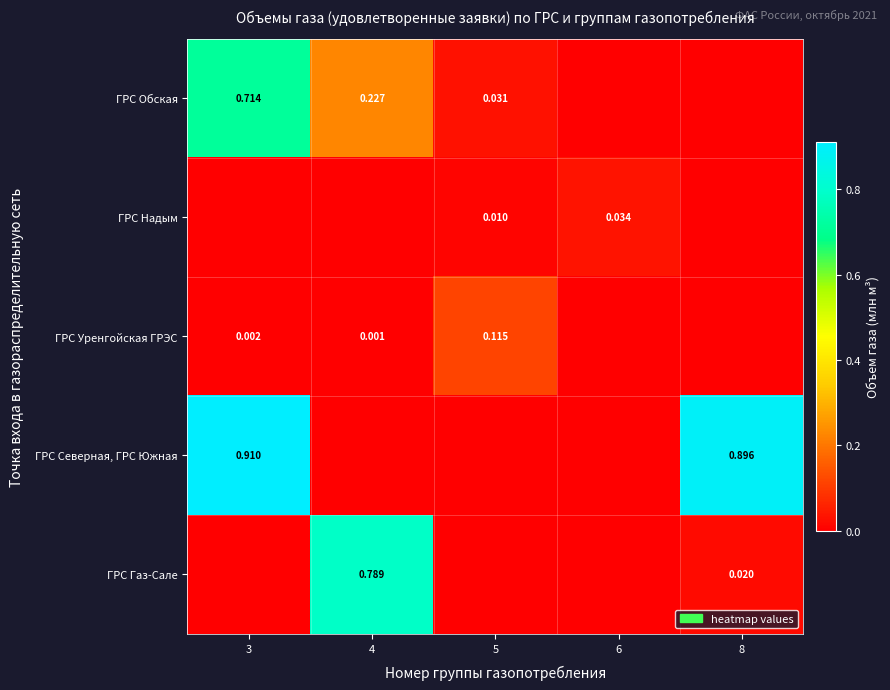

Is the value of ГРС Уренгойская ГРЭС at 5 greater than the value of ГРС Газ-Сале at 4?

No